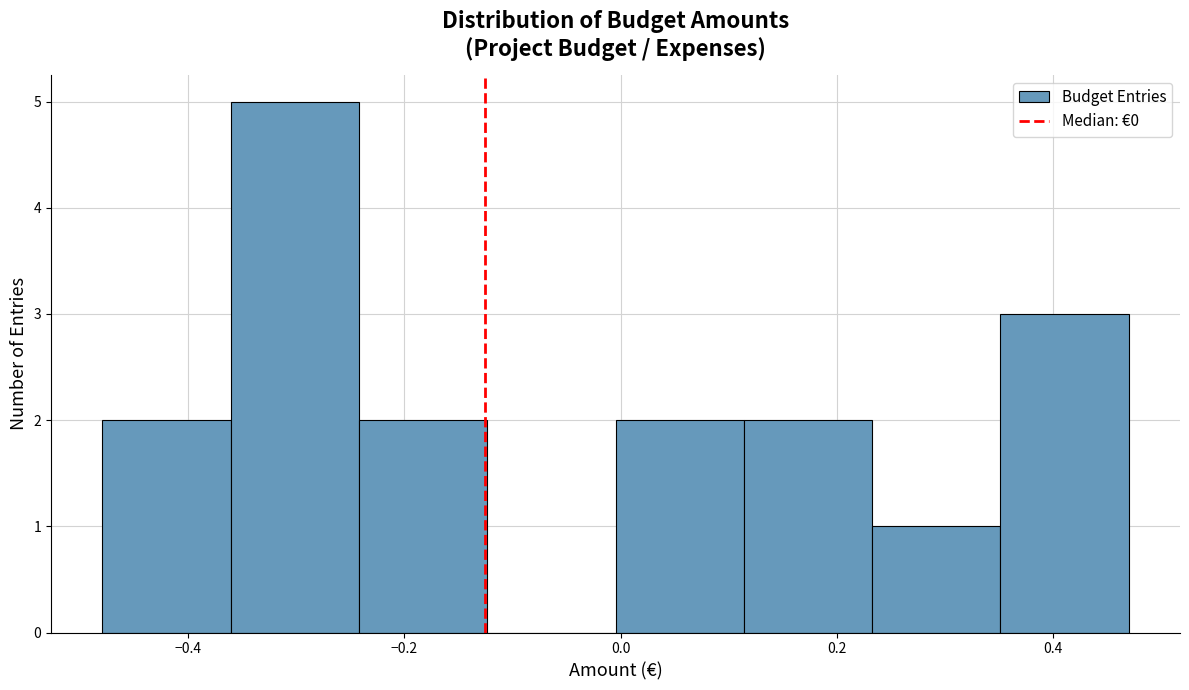

Reading left to right, transcribe this chart: for each bar, give the range it covers on the x-axis and its height. Neither the bar edges nor the heights are printed on the chart, so give them approximately, as read against the axes.

-0.48 to -0.36: 2
-0.36 to -0.24: 5
-0.24 to -0.12: 2
-0.12 to 0.00: 0
0.00 to 0.12: 2
0.12 to 0.24: 2
0.24 to 0.36: 1
0.36 to 0.46: 3